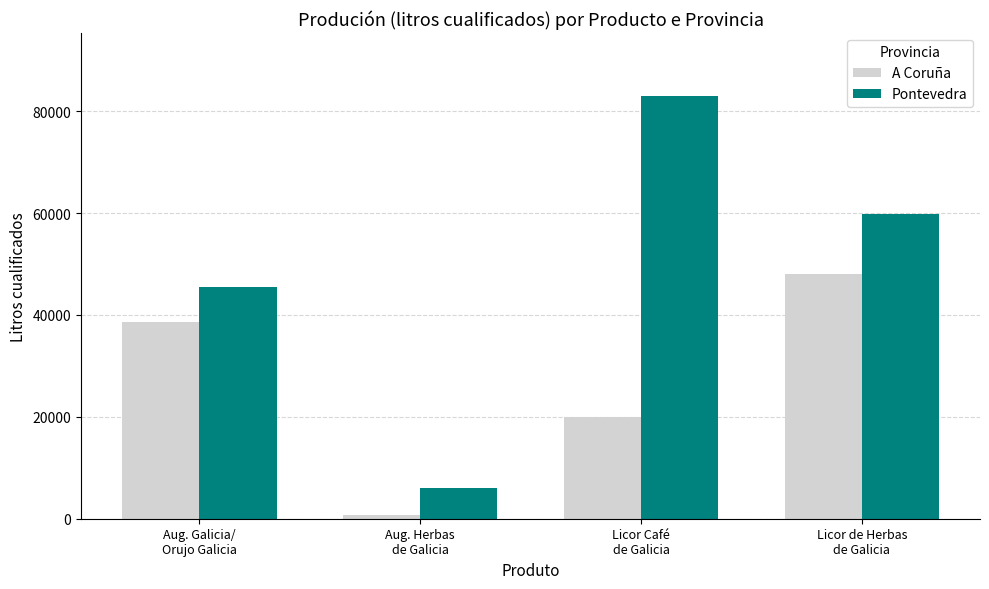

Is it true that Pontevedra equals 16430.6 at Aug. Galicia/
Orujo Galicia?

False